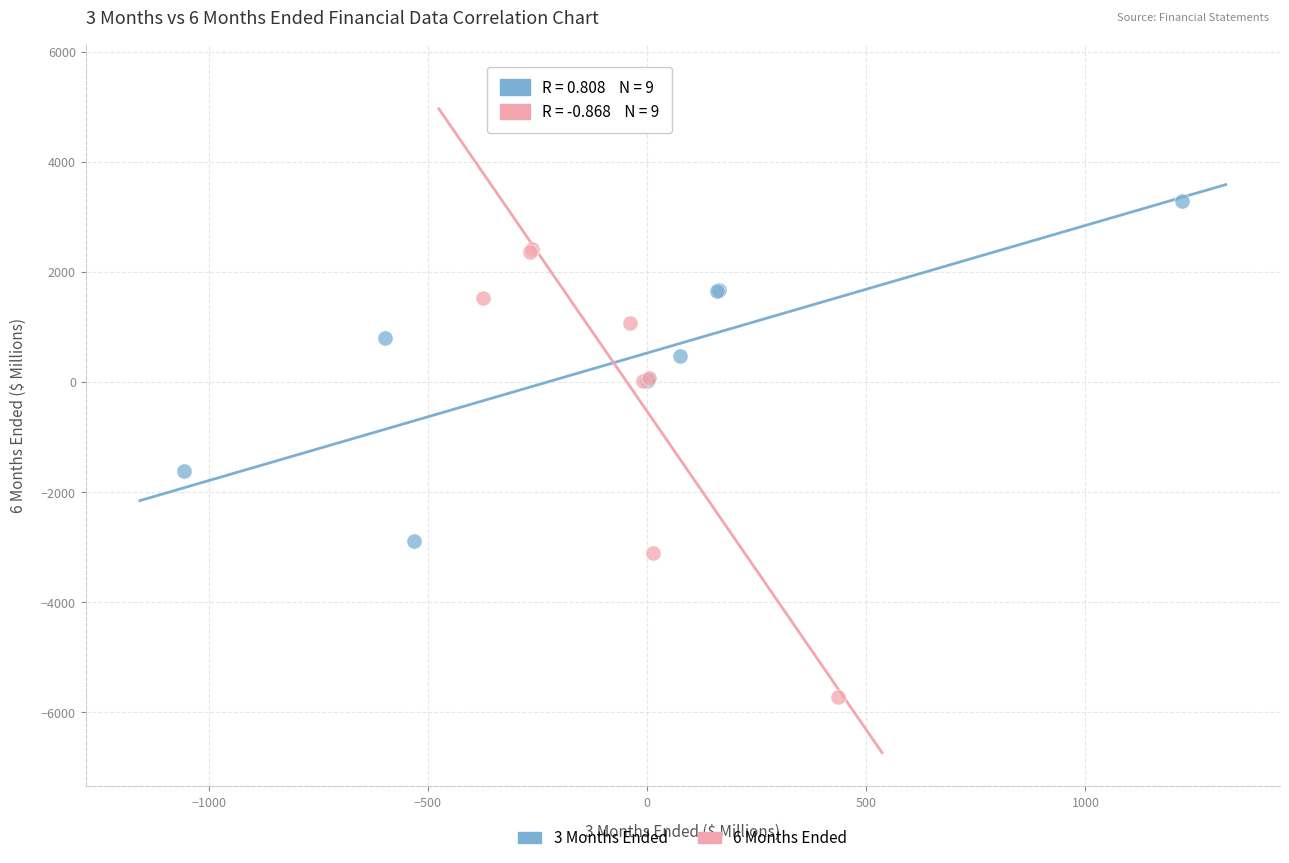

Which series has the largest Y range (max minus min)?

6 Months Ended